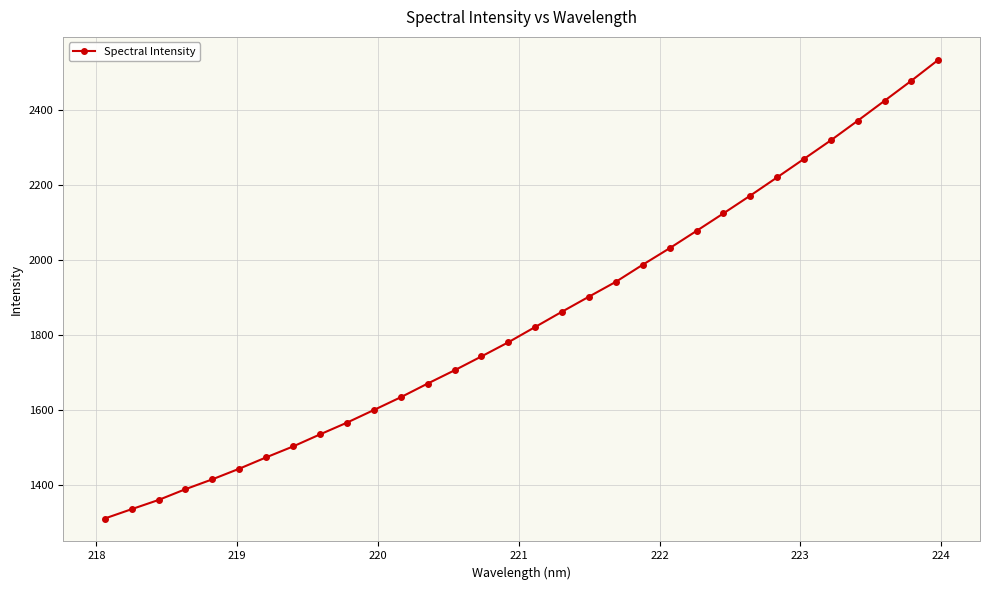

How many categories are shown in the chart?

32